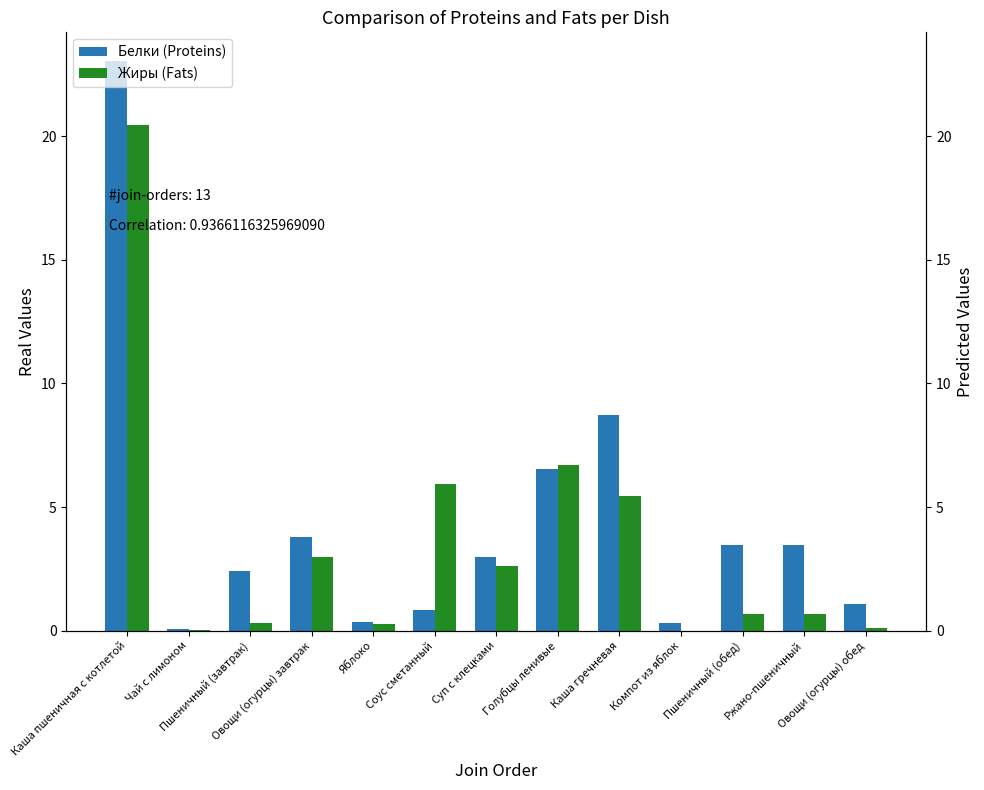

Between Овощи (огурцы) завтрак and Овощи (огурцы) обед, which series saw the biggest shift?

Жиры (Fats)